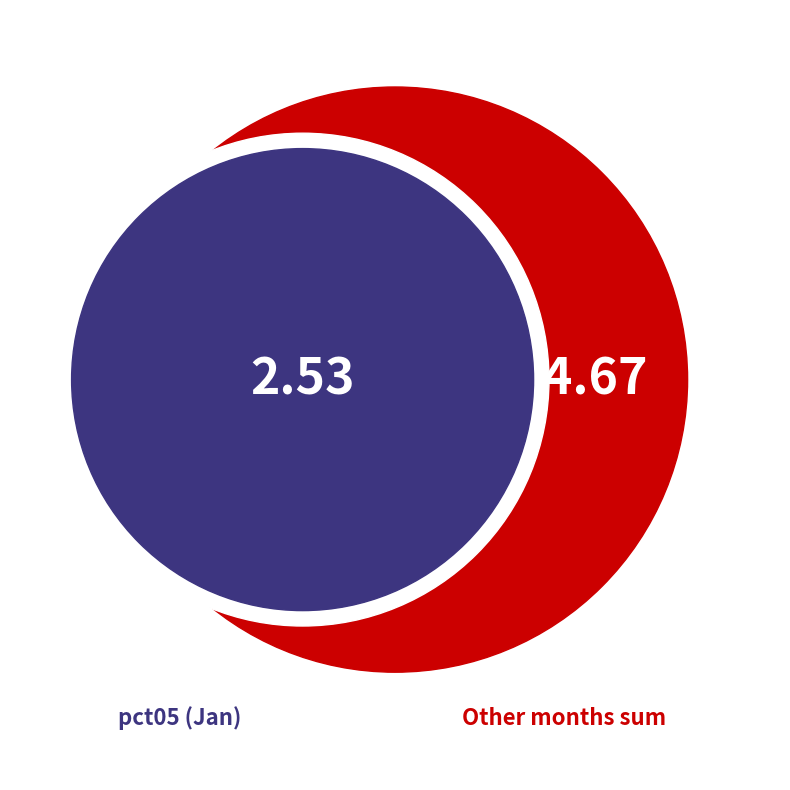

The pct55 slice represents 1% of the pie. True or false?

False